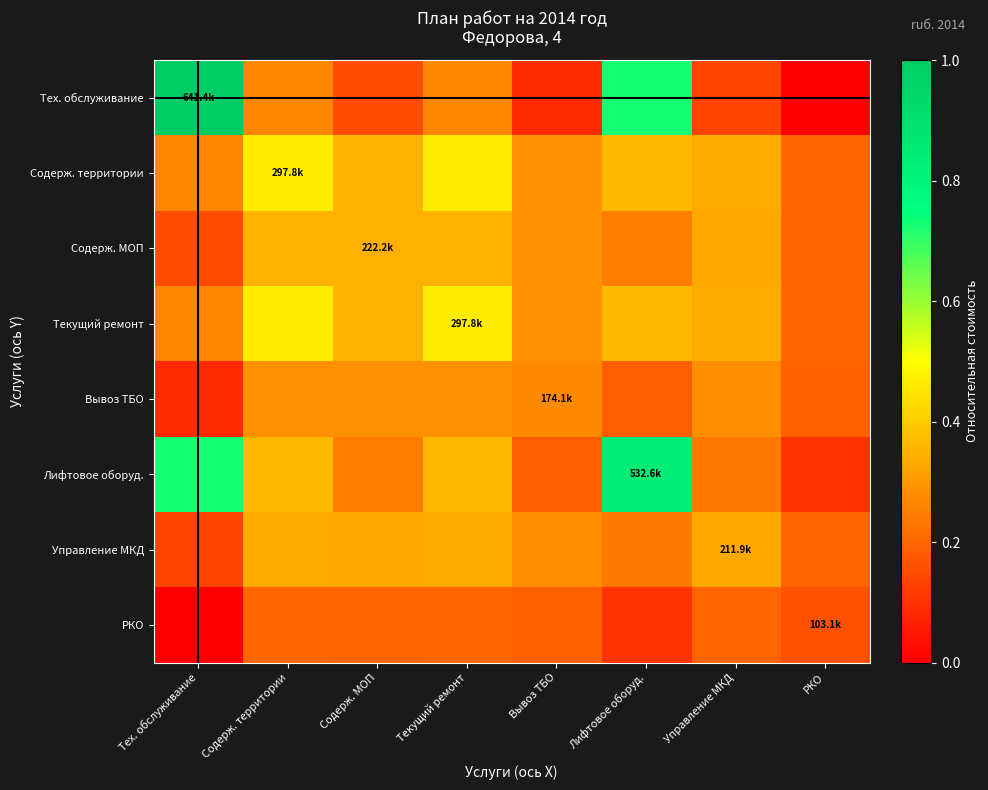

Reading left to right, list all the values displayed in this chart.

Тех. обслуживание: Тех. обслуживание=1.0	Содерж. территории=0.3	Содерж. МОП=0.1	Текущий ремонт=0.3	Вывоз ТБО=0.1	Лифтовое оборуд.=0.7	Управление МКД=0.1	РКО=0.0
Содерж. территории: Тех. обслуживание=0.3	Содерж. территории=0.5	Содерж. МОП=0.3	Текущий ремонт=0.5	Вывоз ТБО=0.3	Лифтовое оборуд.=0.4	Управление МКД=0.3	РКО=0.2
Содерж. МОП: Тех. обслуживание=0.1	Содерж. территории=0.3	Содерж. МОП=0.3	Текущий ремонт=0.3	Вывоз ТБО=0.3	Лифтовое оборуд.=0.2	Управление МКД=0.3	РКО=0.2
Текущий ремонт: Тех. обслуживание=0.3	Содерж. территории=0.5	Содерж. МОП=0.3	Текущий ремонт=0.5	Вывоз ТБО=0.3	Лифтовое оборуд.=0.4	Управление МКД=0.3	РКО=0.2
Вывоз ТБО: Тех. обслуживание=0.1	Содерж. территории=0.3	Содерж. МОП=0.3	Текущий ремонт=0.3	Вывоз ТБО=0.3	Лифтовое оборуд.=0.2	Управление МКД=0.3	РКО=0.2
Лифтовое оборуд.: Тех. обслуживание=0.7	Содерж. территории=0.4	Содерж. МОП=0.2	Текущий ремонт=0.4	Вывоз ТБО=0.2	Лифтовое оборуд.=0.8	Управление МКД=0.2	РКО=0.1
Управление МКД: Тех. обслуживание=0.1	Содерж. территории=0.3	Содерж. МОП=0.3	Текущий ремонт=0.3	Вывоз ТБО=0.3	Лифтовое оборуд.=0.2	Управление МКД=0.3	РКО=0.2
РКО: Тех. обслуживание=0.0	Содерж. территории=0.2	Содерж. МОП=0.2	Текущий ремонт=0.2	Вывоз ТБО=0.2	Лифтовое оборуд.=0.1	Управление МКД=0.2	РКО=0.2